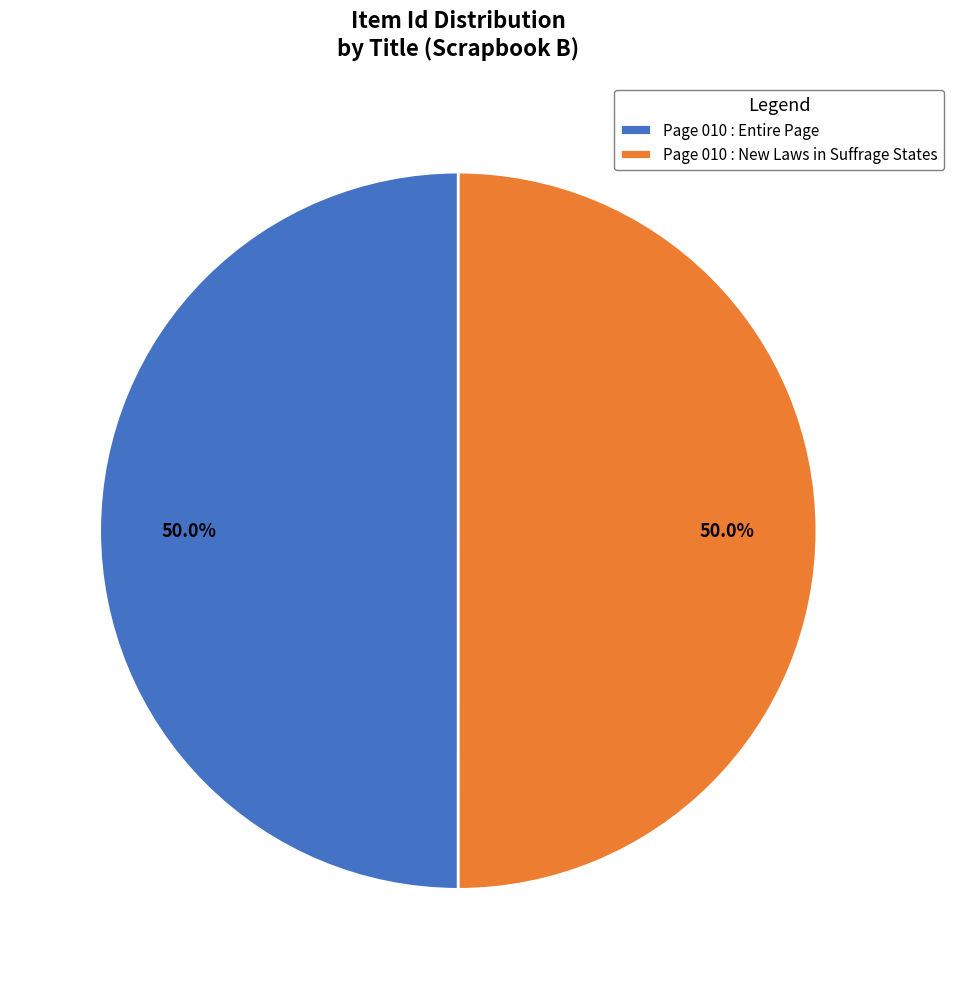

True or false: Page 010 : Entire Page accounts for 36% of the total.

False